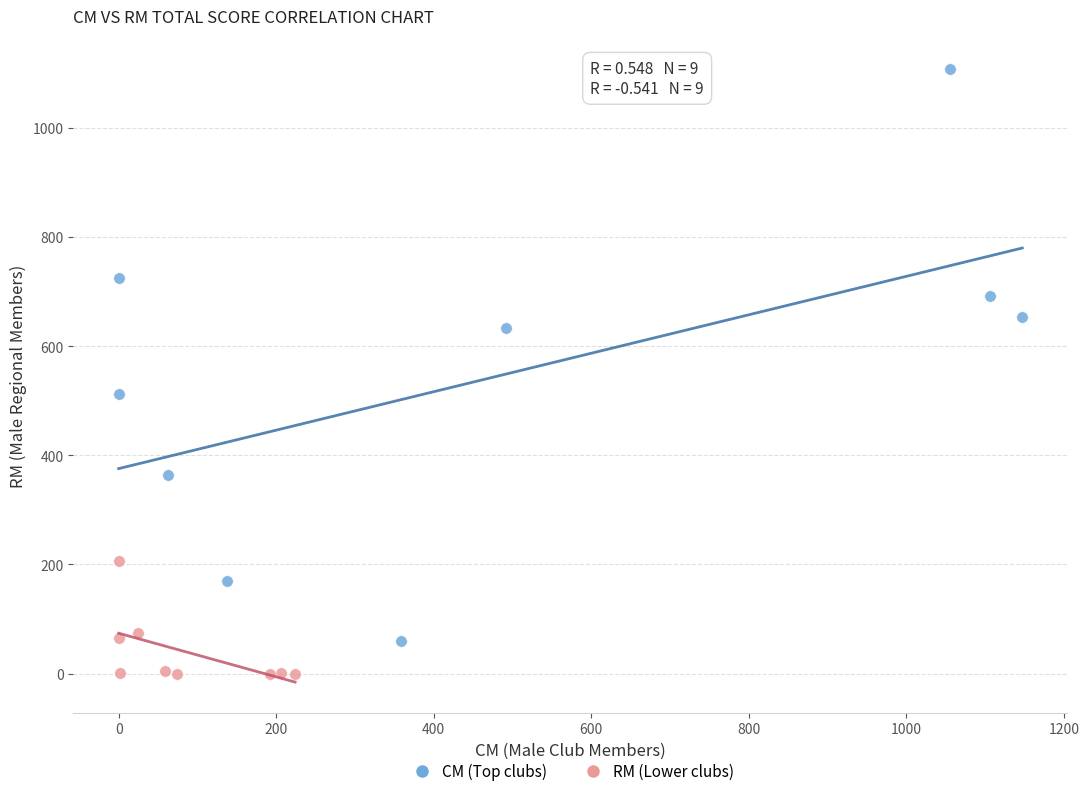

Which series reaches the maximum Y coordinate?

CM (Top clubs)